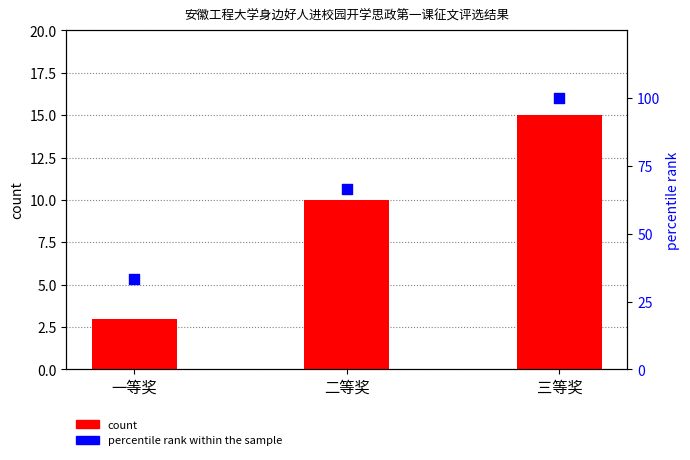

What is the total value across all series at 一等奖?

36.3